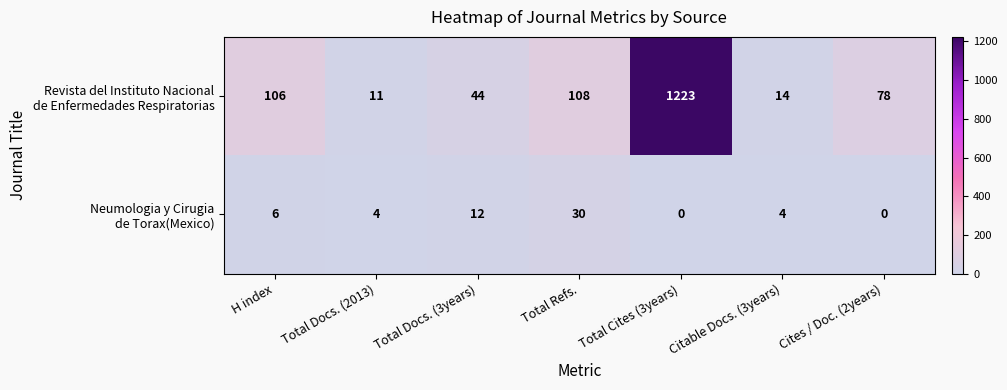

What is the maximum value shown in the chart?

1223